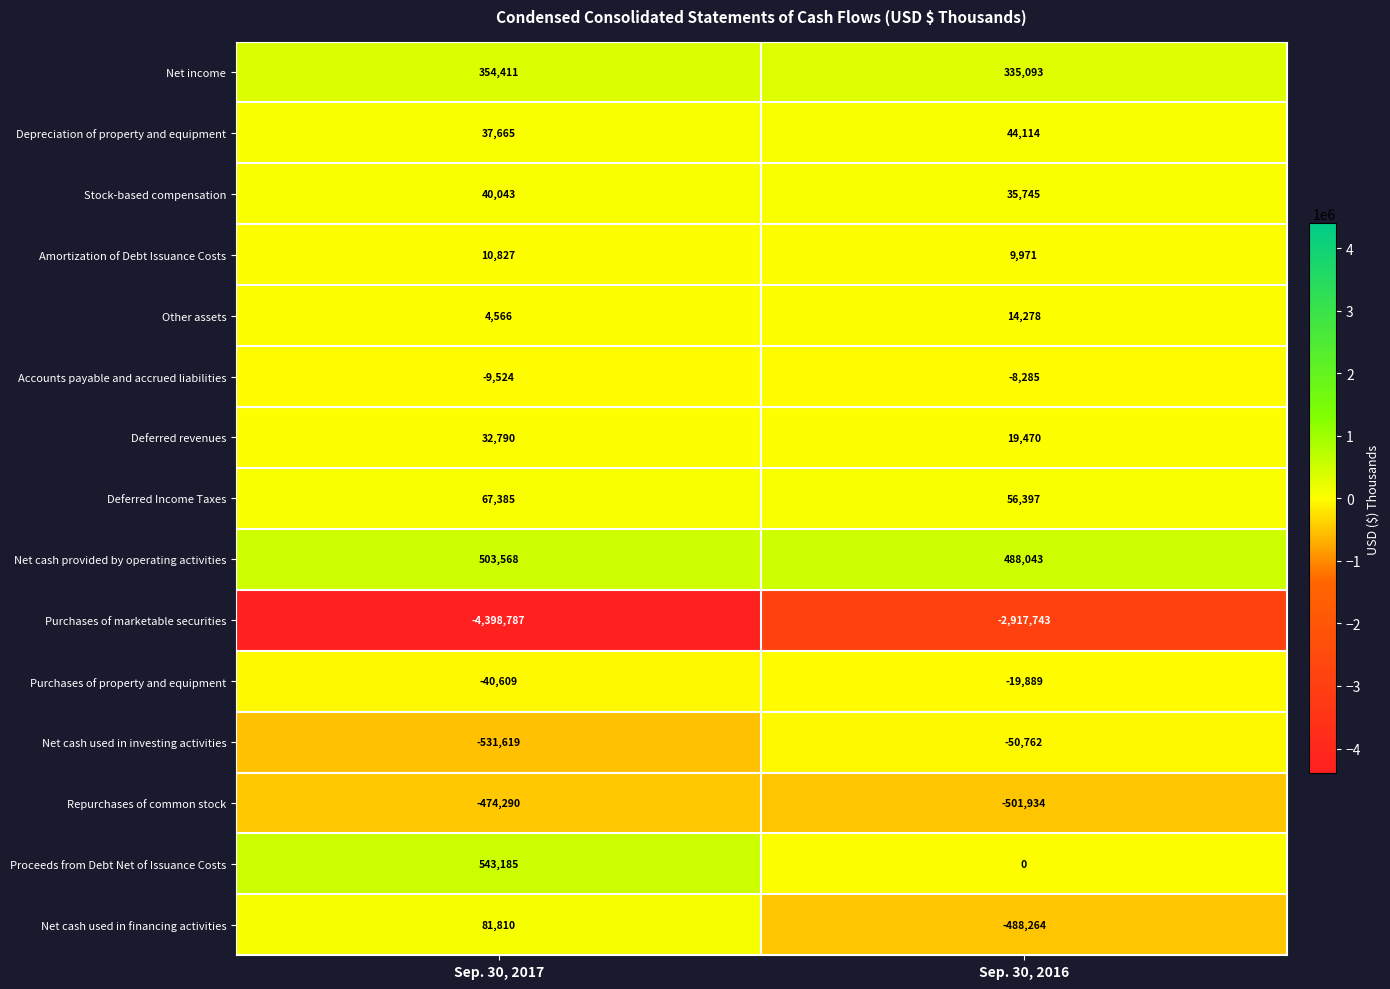

At how many categories does at least one series exceed 510625?

1